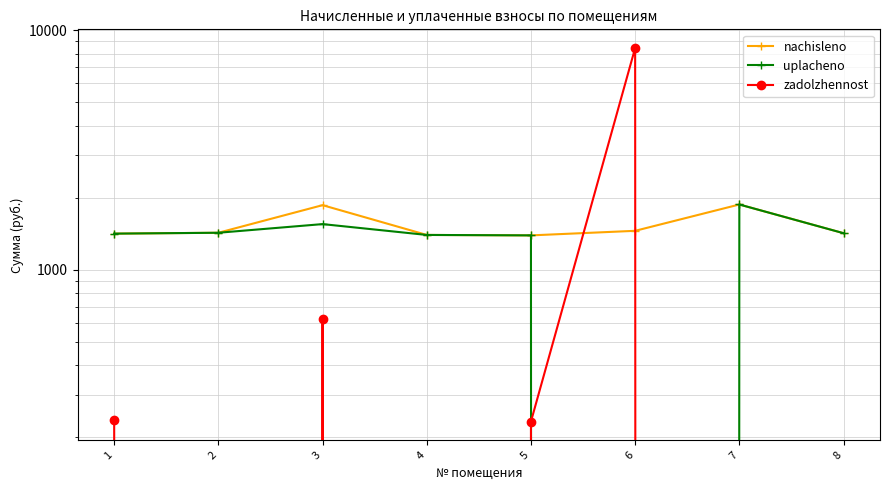

How many intersections are there between uplacheno and zadolzhennost?

2